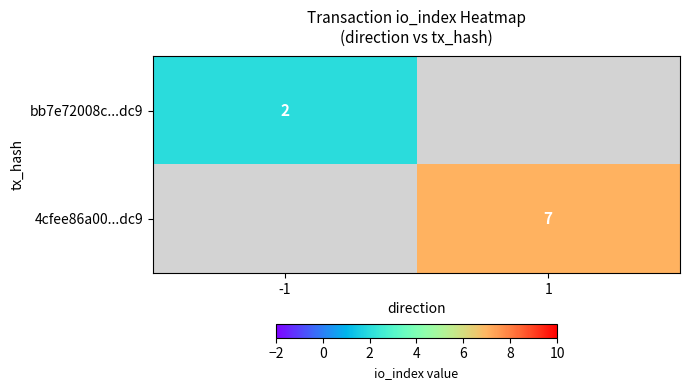

Is it true that bb7e72008c...dc9 equals 1 at -1?

False